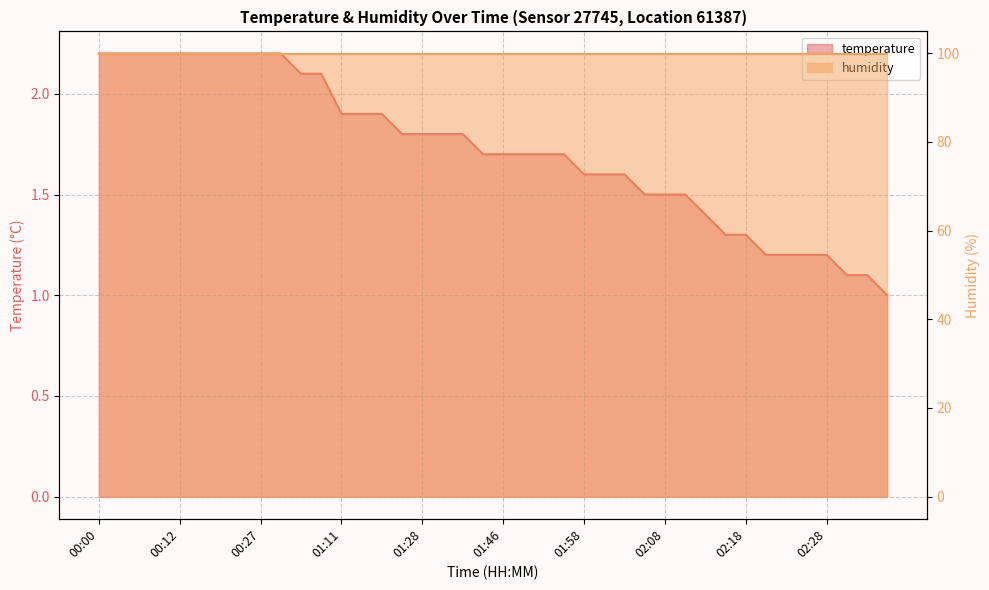

Rank the categories by value from lowest to highest.

02:40, 02:33, 02:38, 02:20, 02:23, 02:26, 02:28, 02:15, 02:18, 02:13, 02:06, 02:08, 02:10, 01:58, 02:00, 02:03, 01:40, 01:46, 01:51, 01:53, 01:55, 01:20, 01:28, 01:30, 01:33, 01:11, 01:16, 01:18, 00:39, 00:54, 00:00, 00:02, 00:05, 00:10, 00:12, 00:15, 00:20, 00:24, 00:27, 00:29